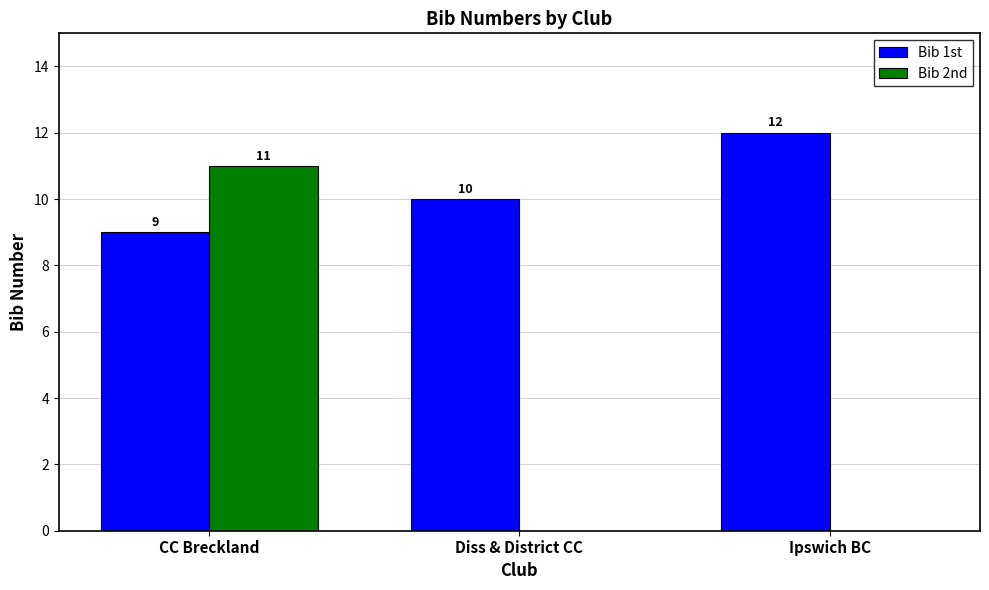

What is the total value across all series at CC Breckland?

20